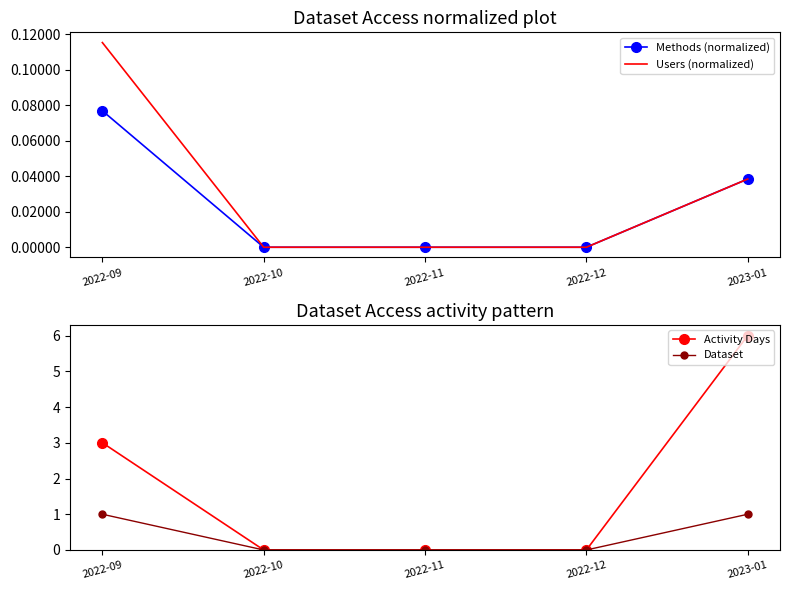

At how many categories does at least one series exceed 5?

1